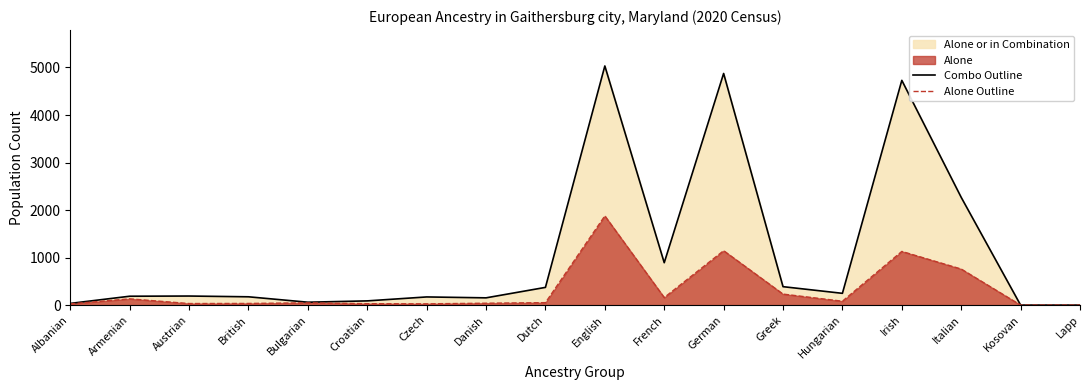

Rank the categories by Alone Outline value from highest to lowest.

English, German, Irish, Italian, Greek, French, Armenian, Hungarian, Dutch, Bulgarian, Danish, British, Austrian, Croatian, Czech, Albanian, Kosovan, Lapp